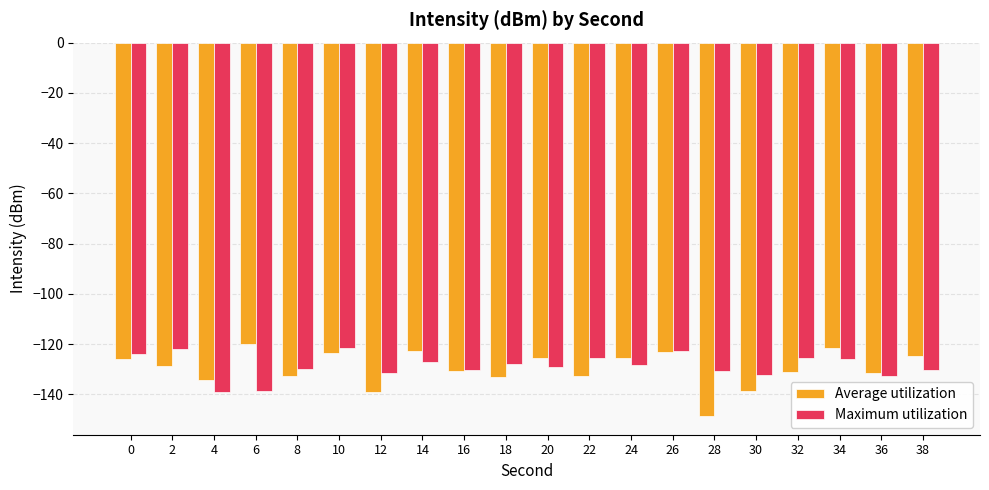

At 30, list the series in order from smallest to largest.

Average utilization, Maximum utilization